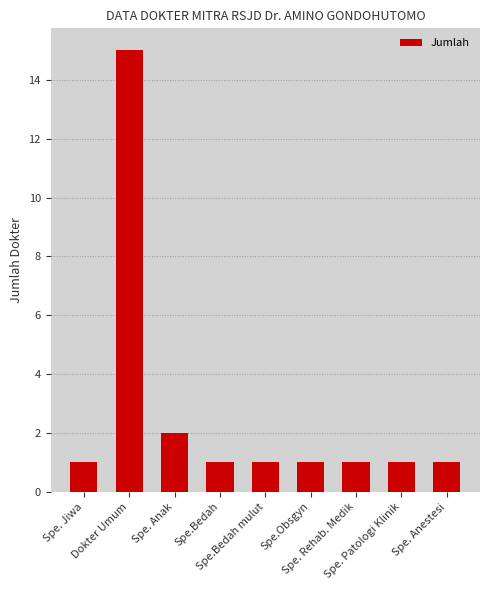

Between Dokter Umum and Spe. Patologi Klinik, which is larger?

Dokter Umum